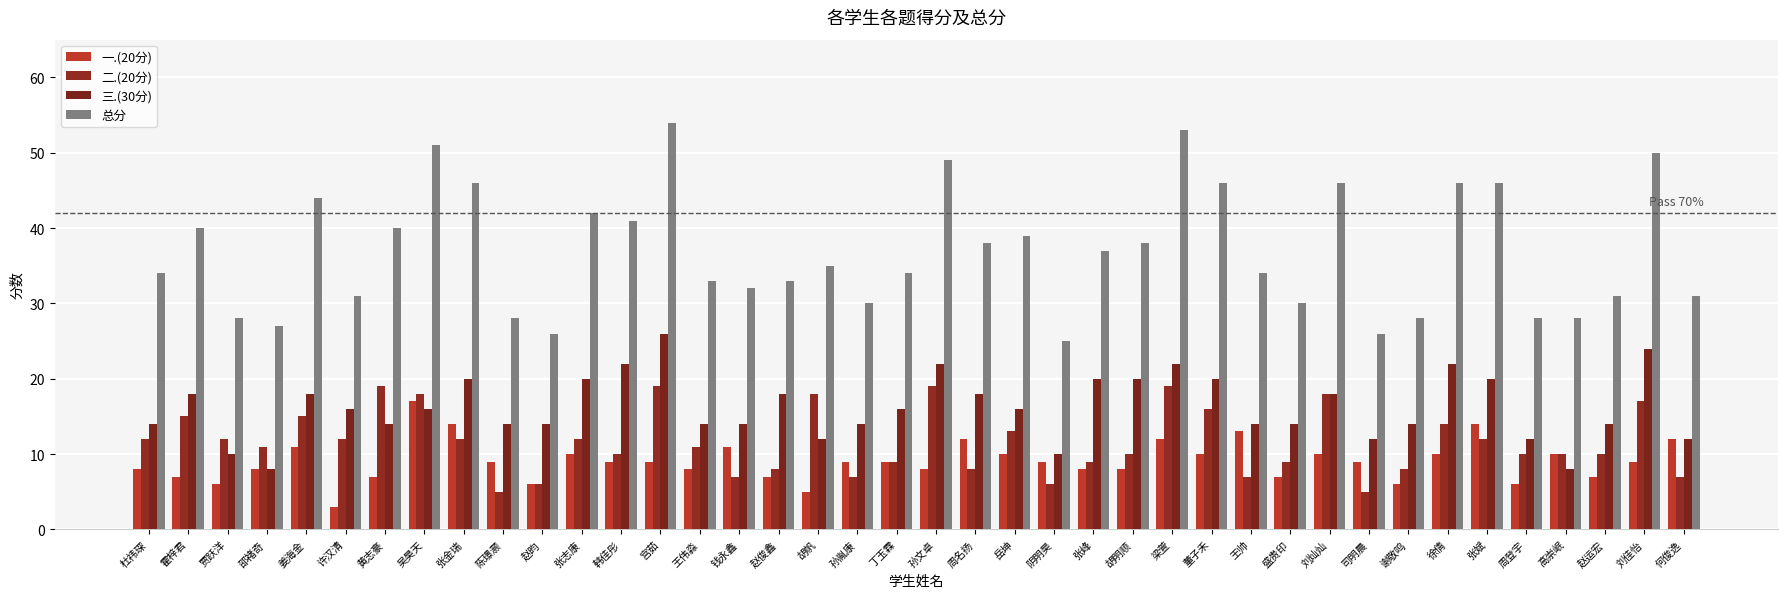

What is the label of the 40th bar from the left?

何俊逸